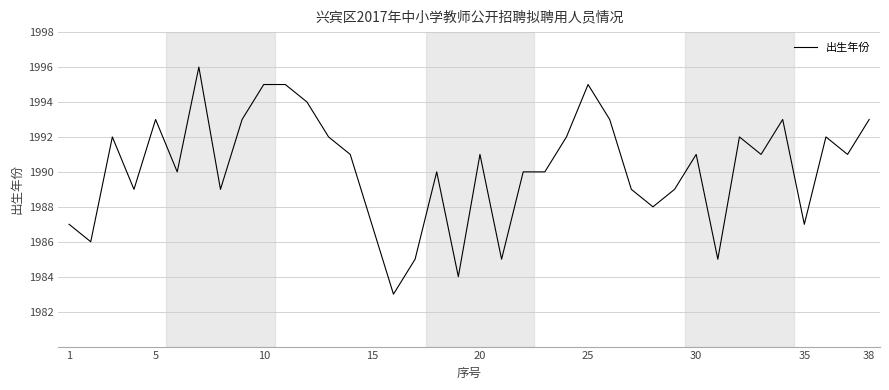

What is the minimum value shown in the chart?

1983